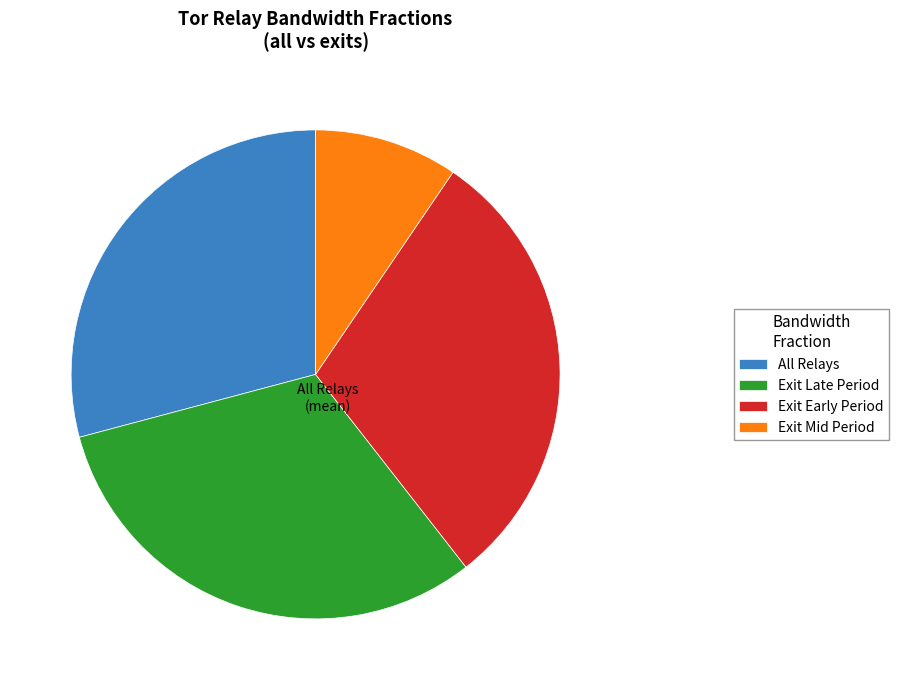

Does All Relays account for over 50% of the chart?

No